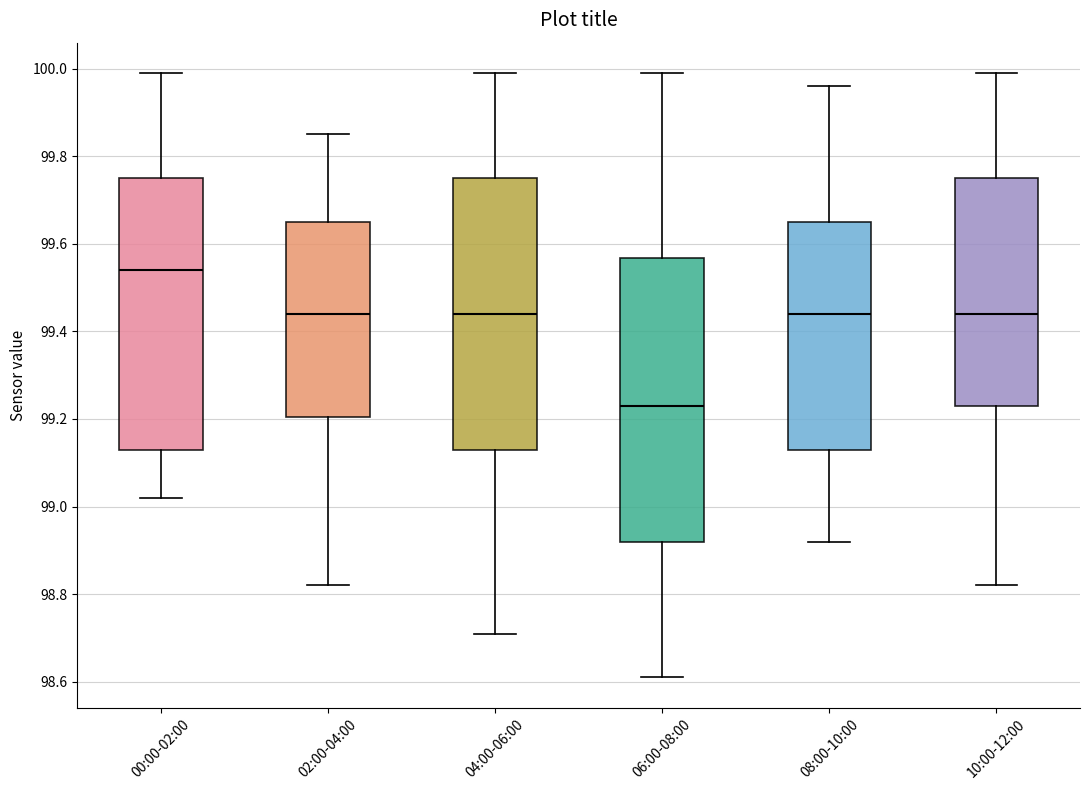

Reading left to right, read every box against the y-axis: the position of its median line, the range the box covers, and the ends of its whiskers. The values are not printed on the chart, so give them approximately, as read against the axis.

00:00-02:00: median 99.54, box 99.14 to 99.76, whiskers 99.02 to 100.00
02:00-04:00: median 99.44, box 99.20 to 99.66, whiskers 98.82 to 99.86
04:00-06:00: median 99.44, box 99.14 to 99.76, whiskers 98.72 to 100.00
06:00-08:00: median 99.24, box 98.92 to 99.56, whiskers 98.62 to 100.00
08:00-10:00: median 99.44, box 99.14 to 99.66, whiskers 98.92 to 99.96
10:00-12:00: median 99.44, box 99.24 to 99.76, whiskers 98.82 to 100.00